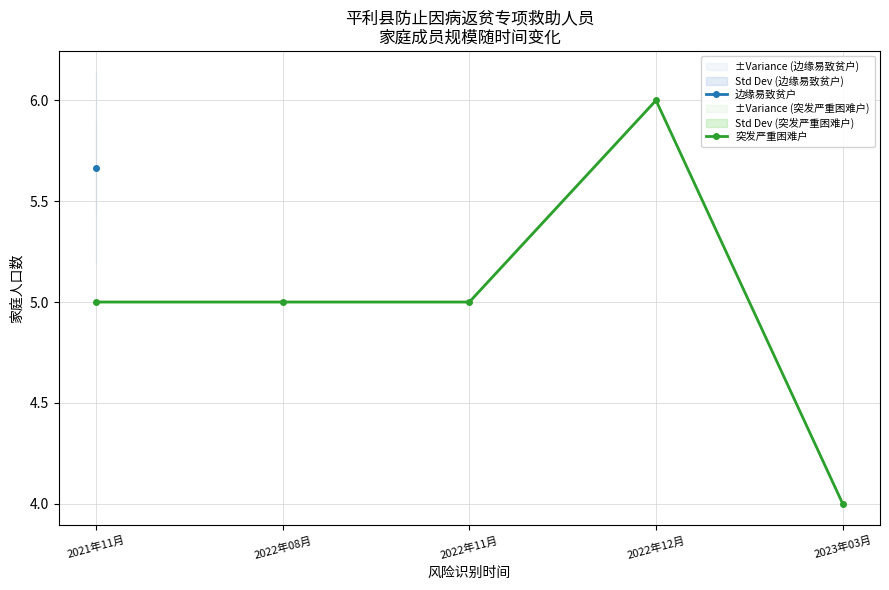

True or false: 突发严重困难户 has a value of 2.9 at 2021年11月.

False